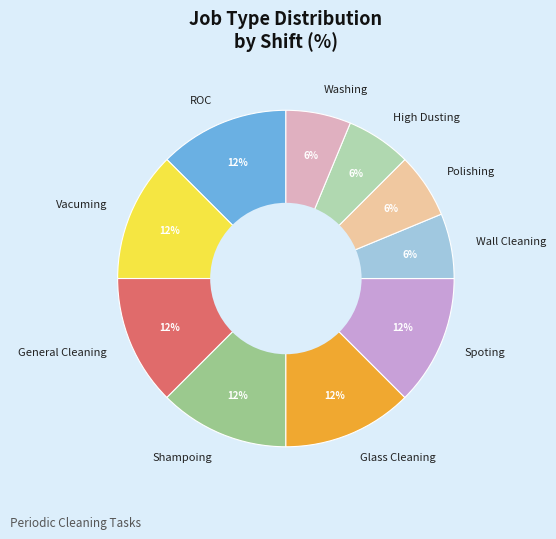

Approximately how many times larger is the value at Polishing compared to Wall Cleaning?

1.0